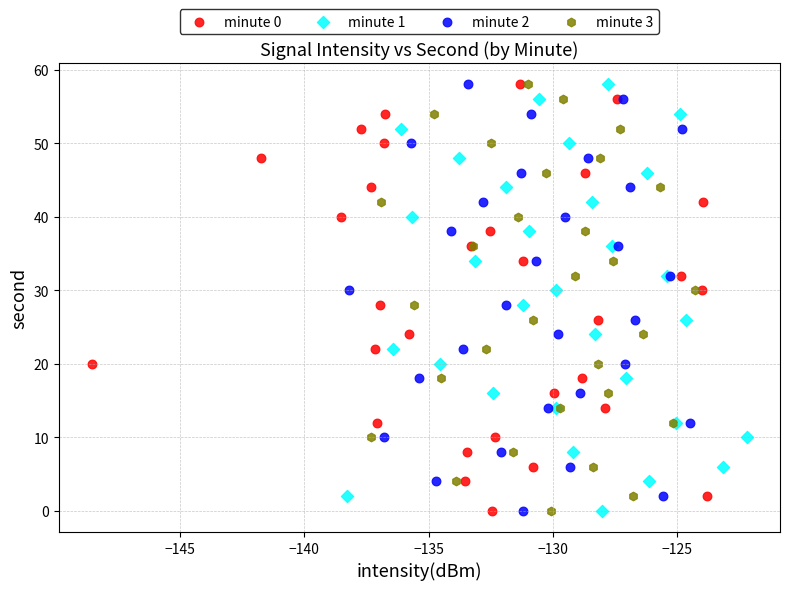

What are all the series names shown in the legend?

minute 0, minute 1, minute 2, minute 3